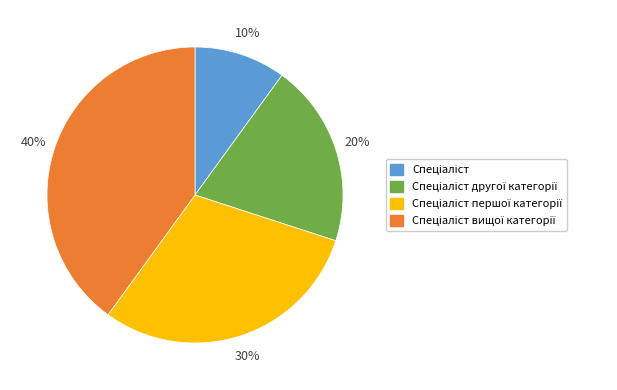

Is there a majority slice in this chart?

No